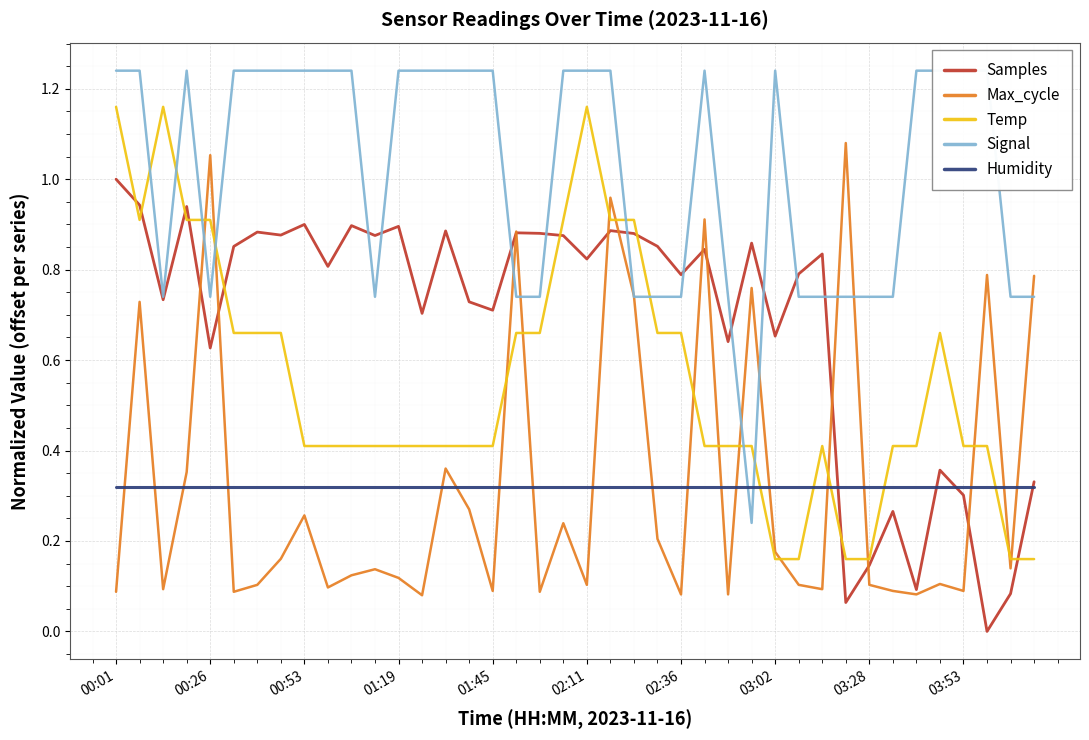

Rank the series by their maximum value, from lowest to highest.

Humidity, Samples, Max_cycle, Temp, Signal